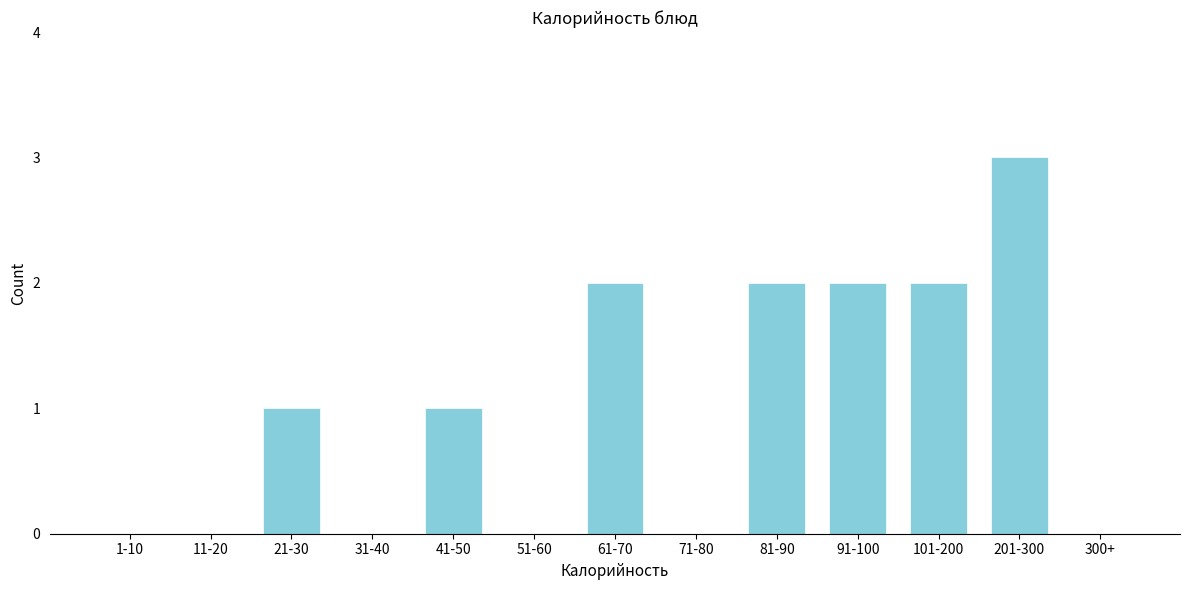

Reading left to right, transcribe all the data shown in this chart.

1-10=0	11-20=0	21-30=1	31-40=0	41-50=1	51-60=0	61-70=2	71-80=0	81-90=2	91-100=2	101-200=2	201-300=3	300+=0